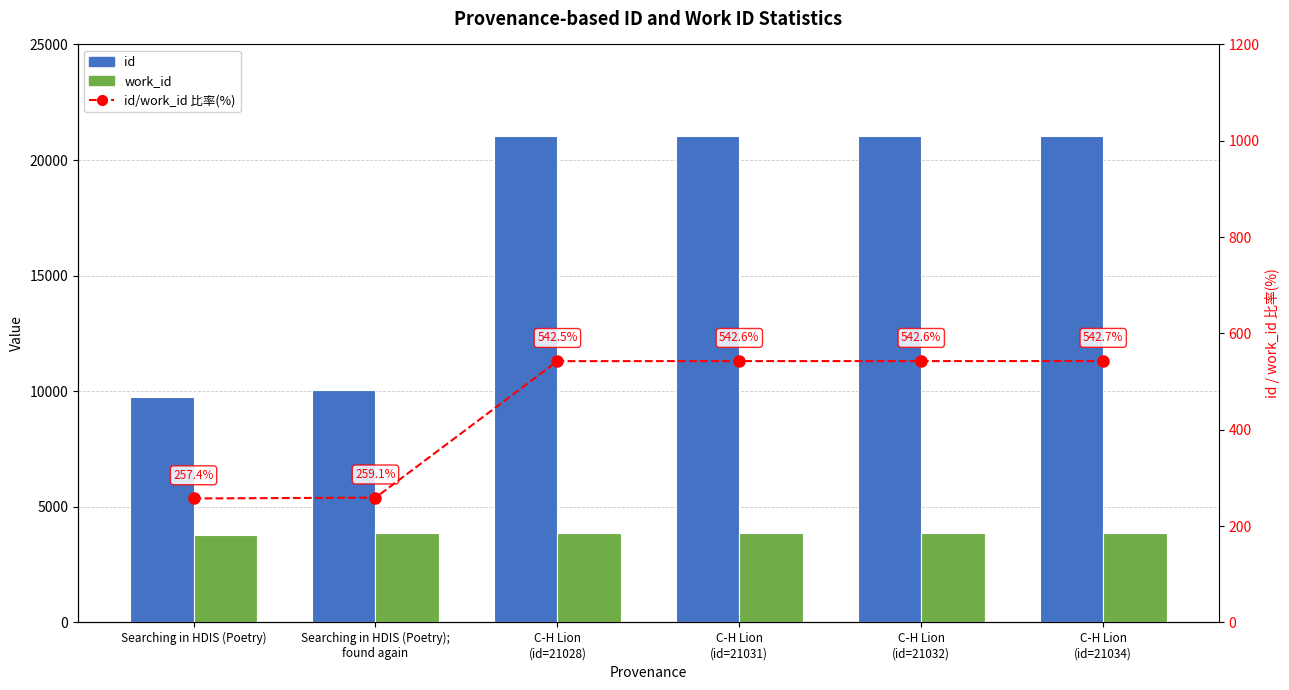

Are the bars grouped side by side (vs. stacked)?

Yes